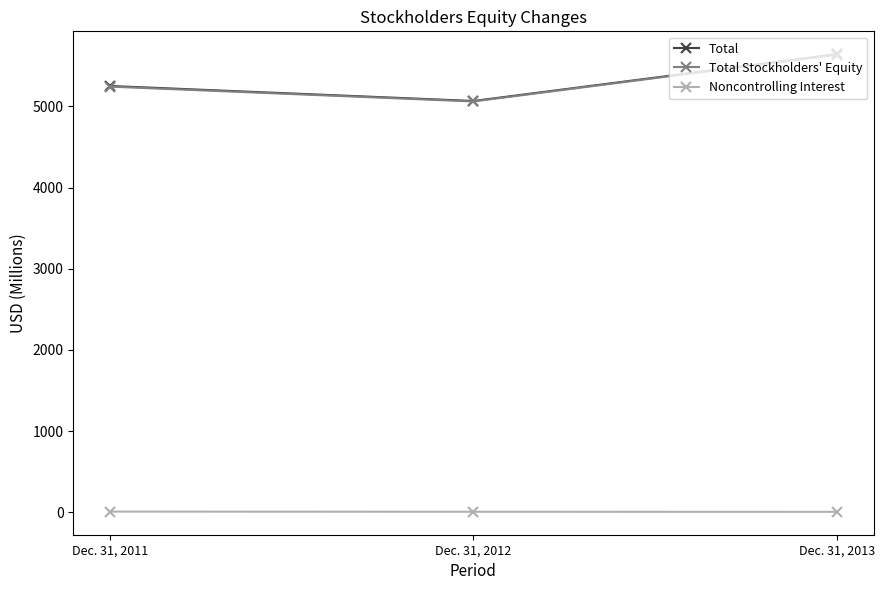

What is the greatest value displayed?

5642